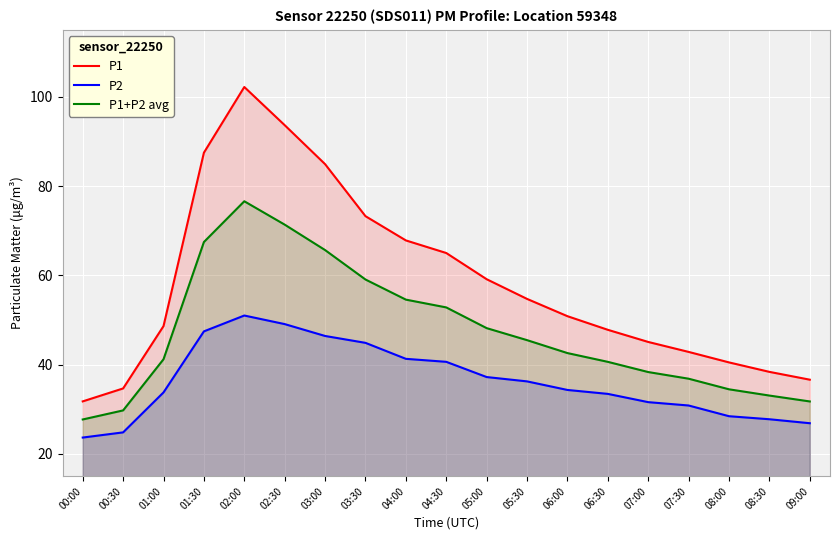

What is the average value of the P2 series?

36.3